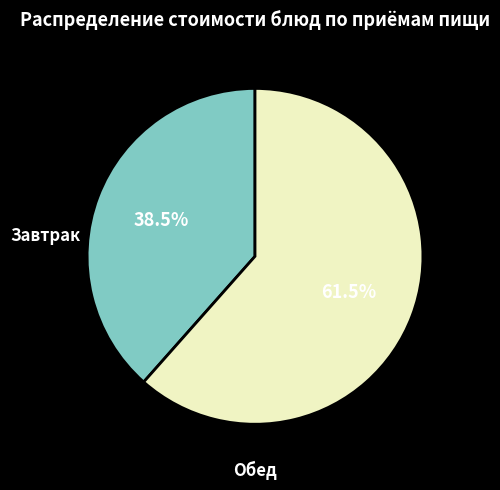

How many segments does this pie chart have?

2